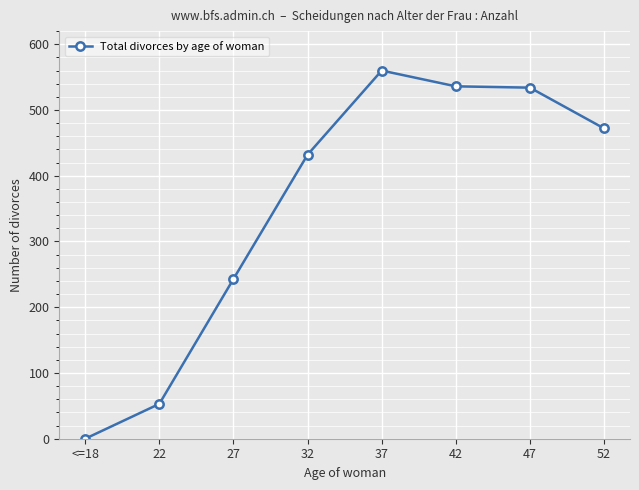

How many lines are shown in the chart?

1